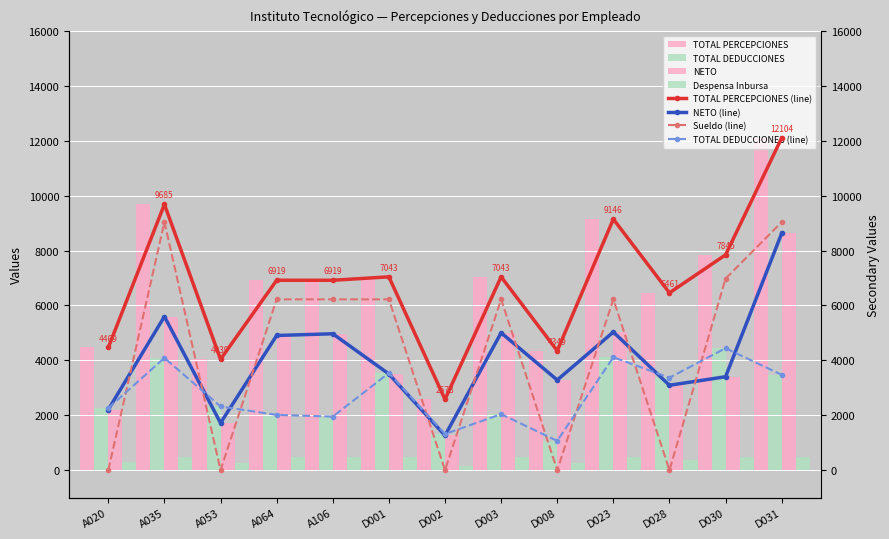

At which label does Sueldo reach its peak?

A035